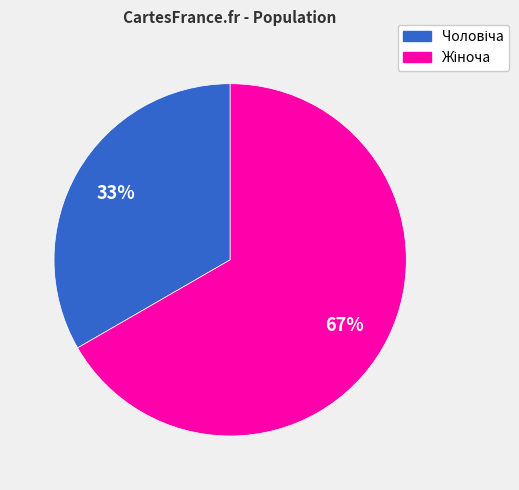

To the nearest percent, what is the average slice percentage?

50%